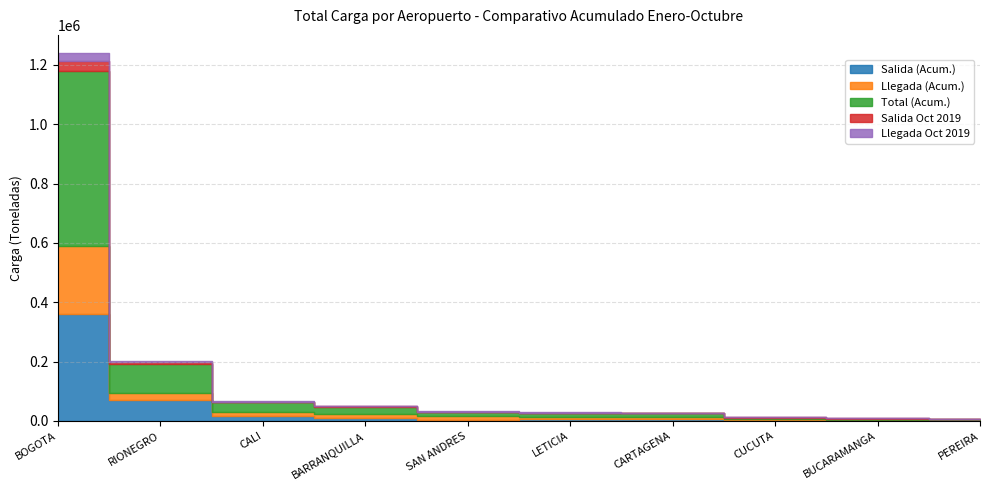

How many data points in Salida (Acum.) are above 7796?

5